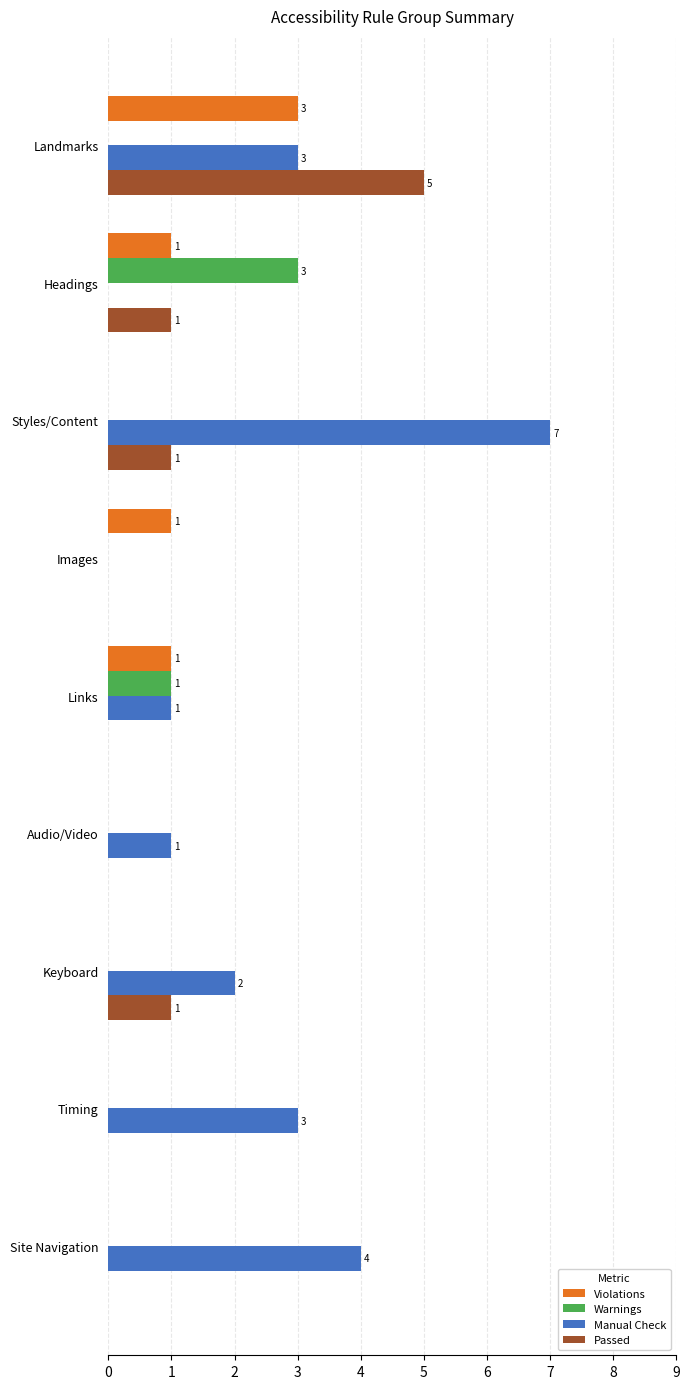

How many categories are shown in the chart?

9